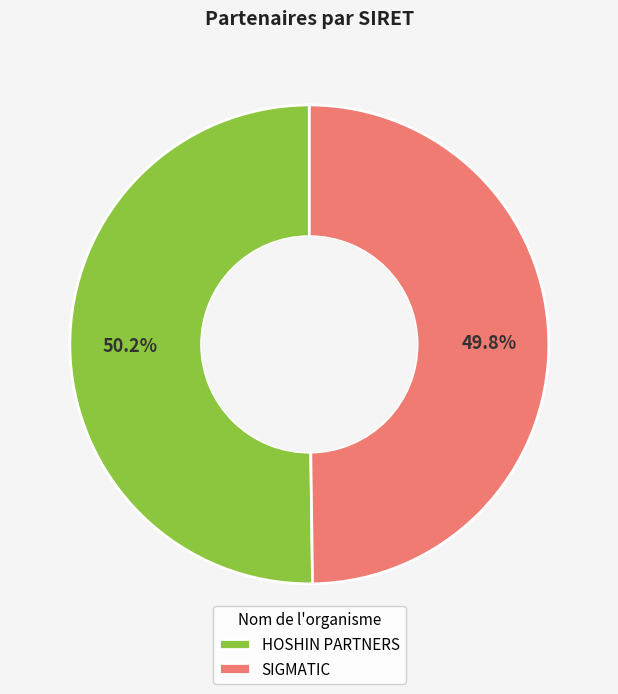

Is it true that HOSHIN PARTNERS is 36% of the pie?

False